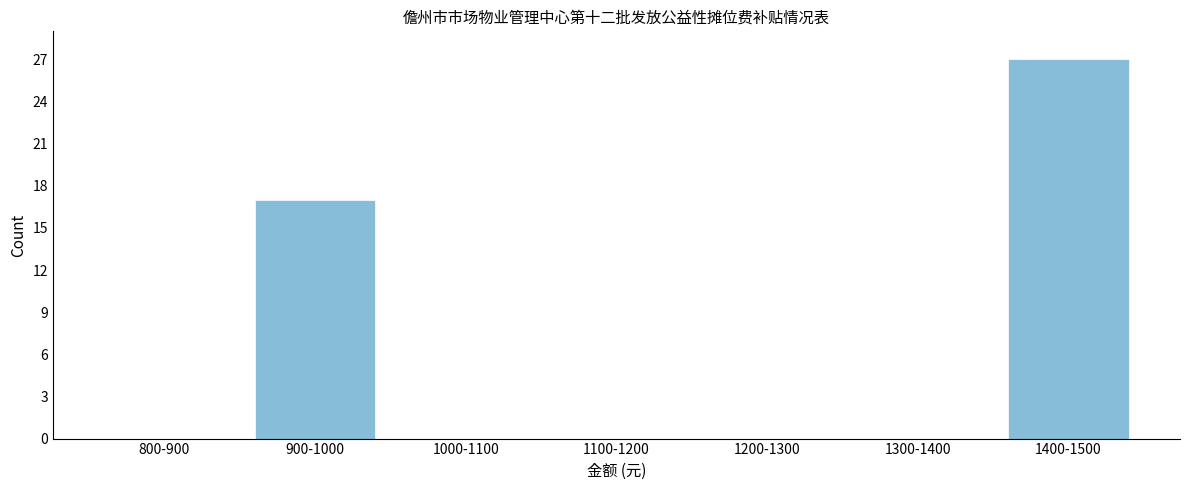

Reading right to left, what are all the values shown in this chart?

1400-1500=27	1300-1400=0	1200-1300=0	1100-1200=0	1000-1100=0	900-1000=17	800-900=0